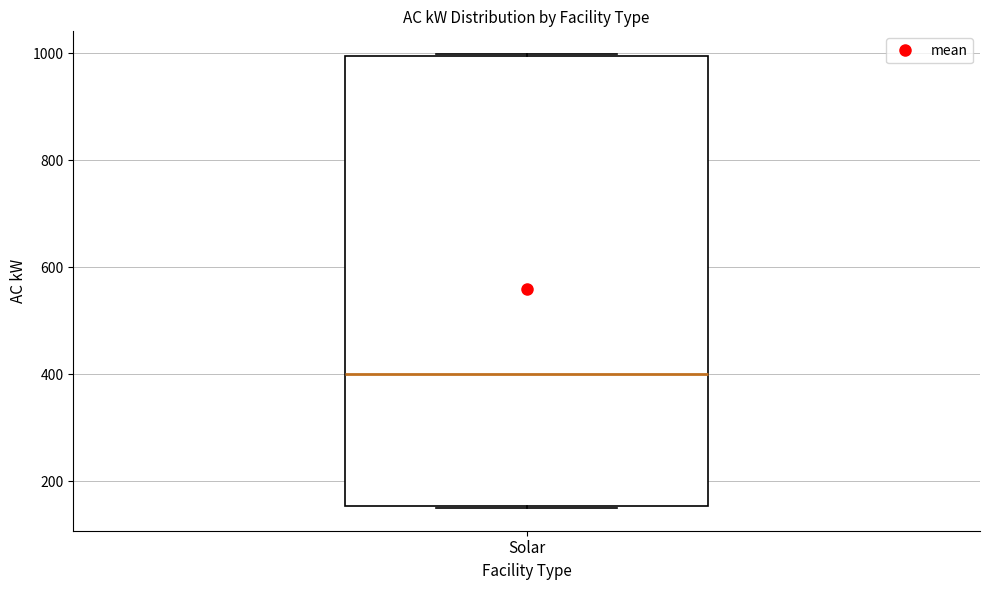

Read this box plot against the y-axis: the position of the median line, the range covered by the box, and the ends of both whiskers. The values are not printed on the chart, so give them approximately, as read against the axis.

median 400, box 160 to 1000, whiskers 160 to 1000